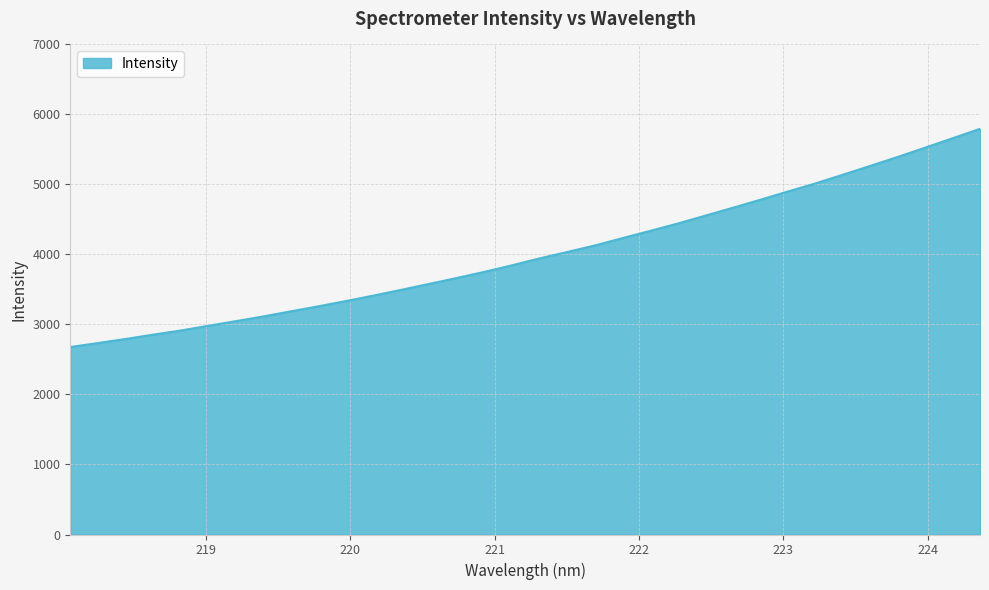

What is the maximum value shown in the chart?

5794.6